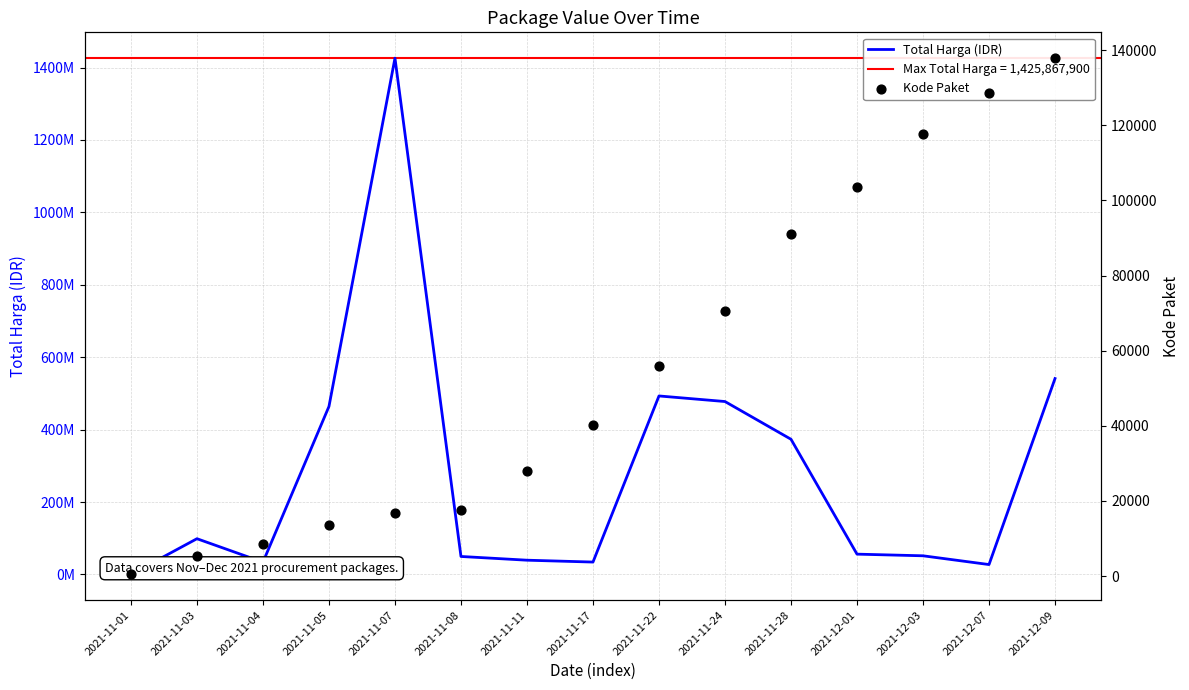

Which series has the largest total across all categories?

Total Harga (IDR)